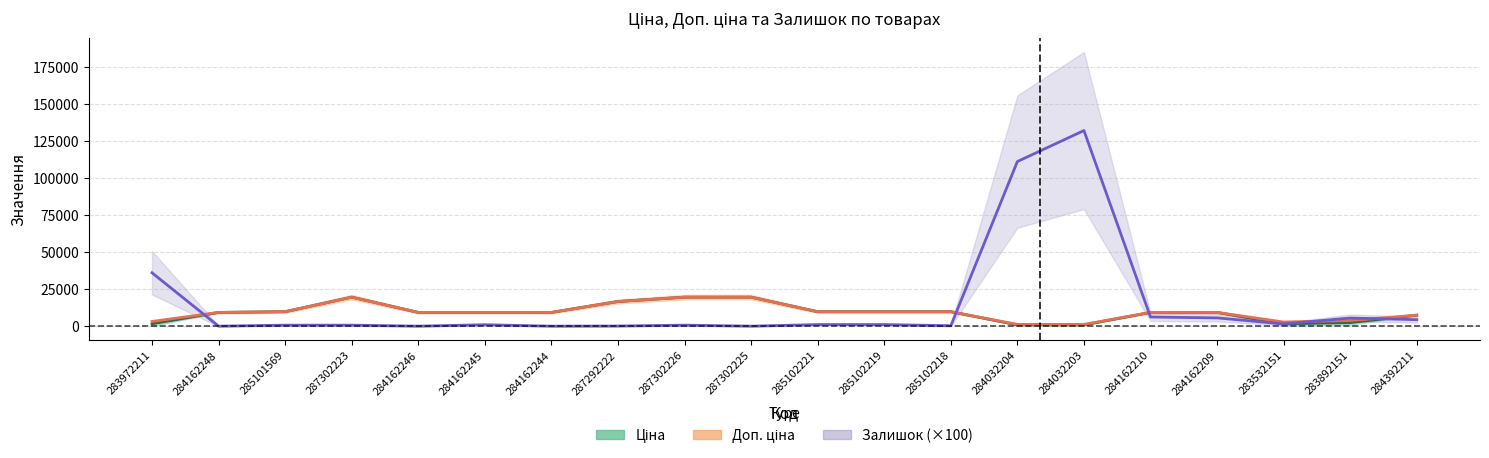

What is the average value of the Доп. ціна series?

9495.1